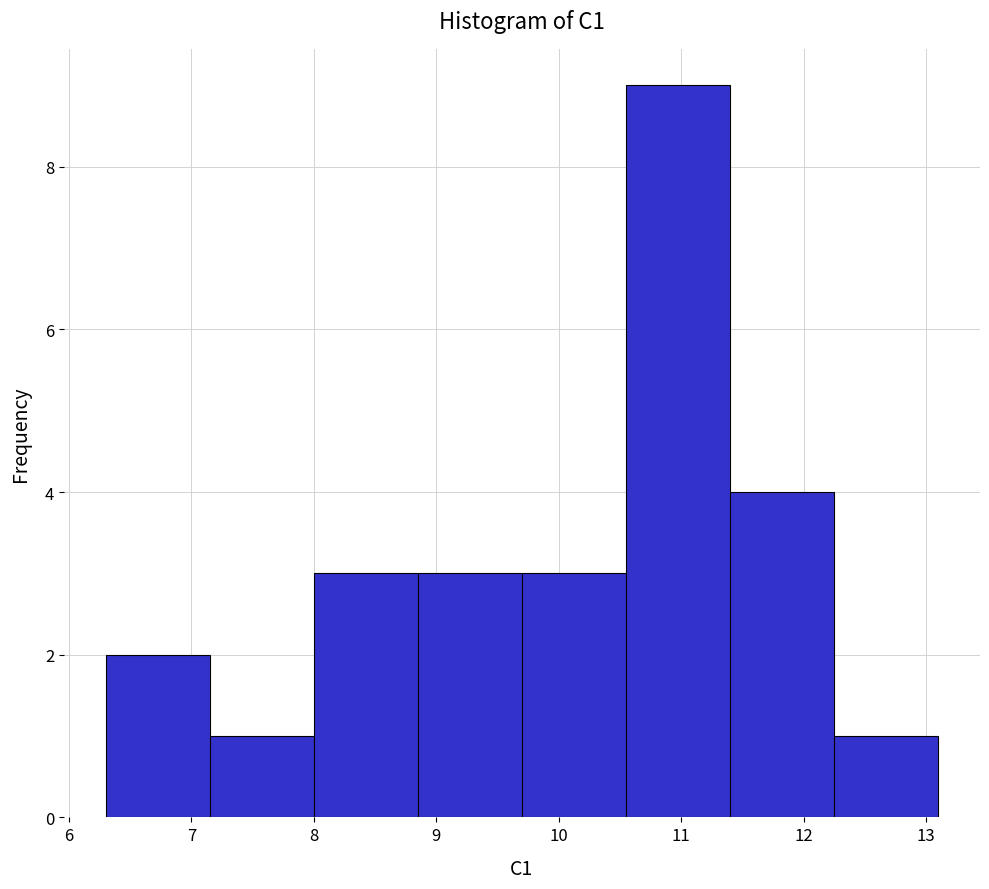

What is the height of the bar covering 8.00 to 8.85 on the x-axis? Neither the bar edges nor the heights are printed on the chart, so give them approximately, as read against the axes.

3